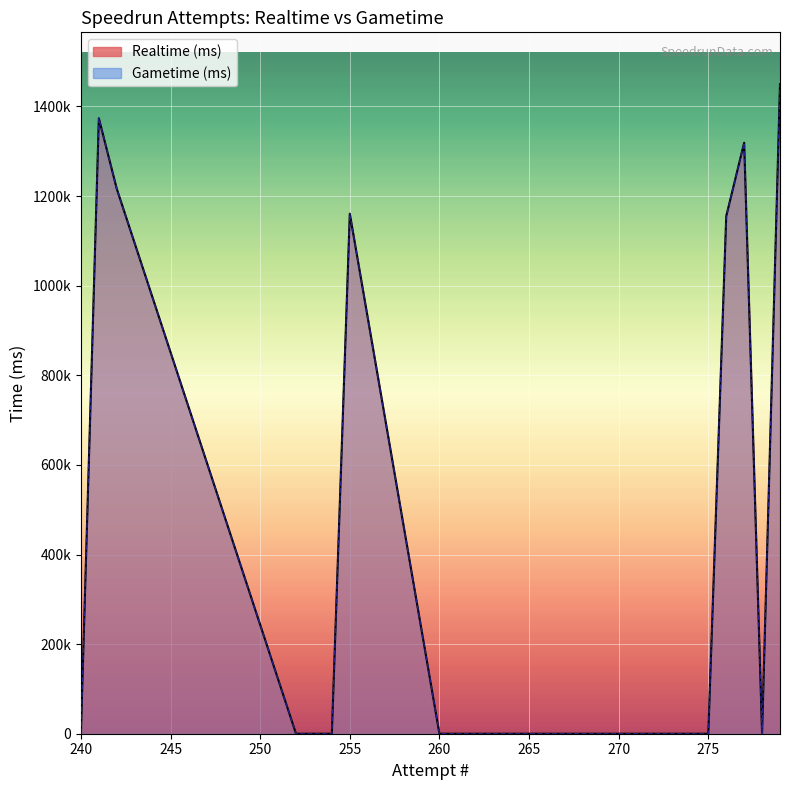

What is the difference between the maximum and minimum values in the Gametime (ms) series?

1449468